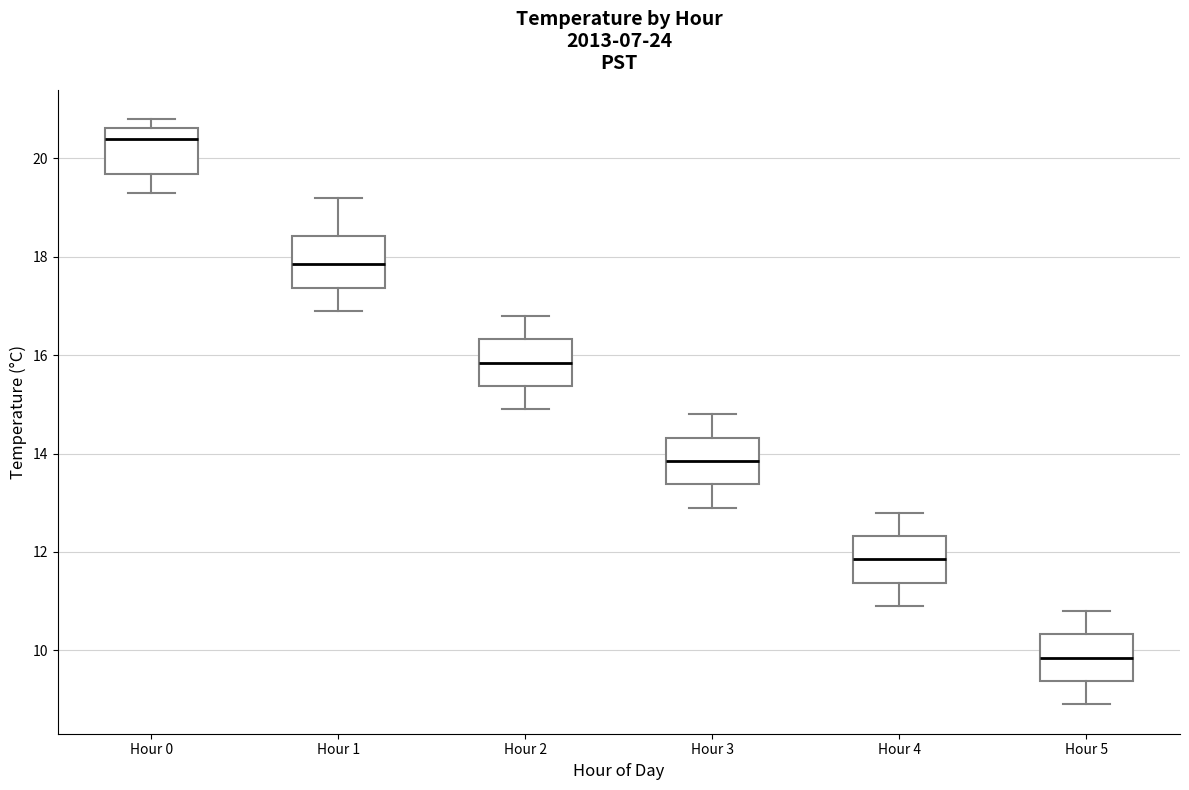

Where does the upper whisker of the box for Hour 1 end on the y-axis? The values are not printed on the chart, so give them approximately, as read against the axis.

19.2